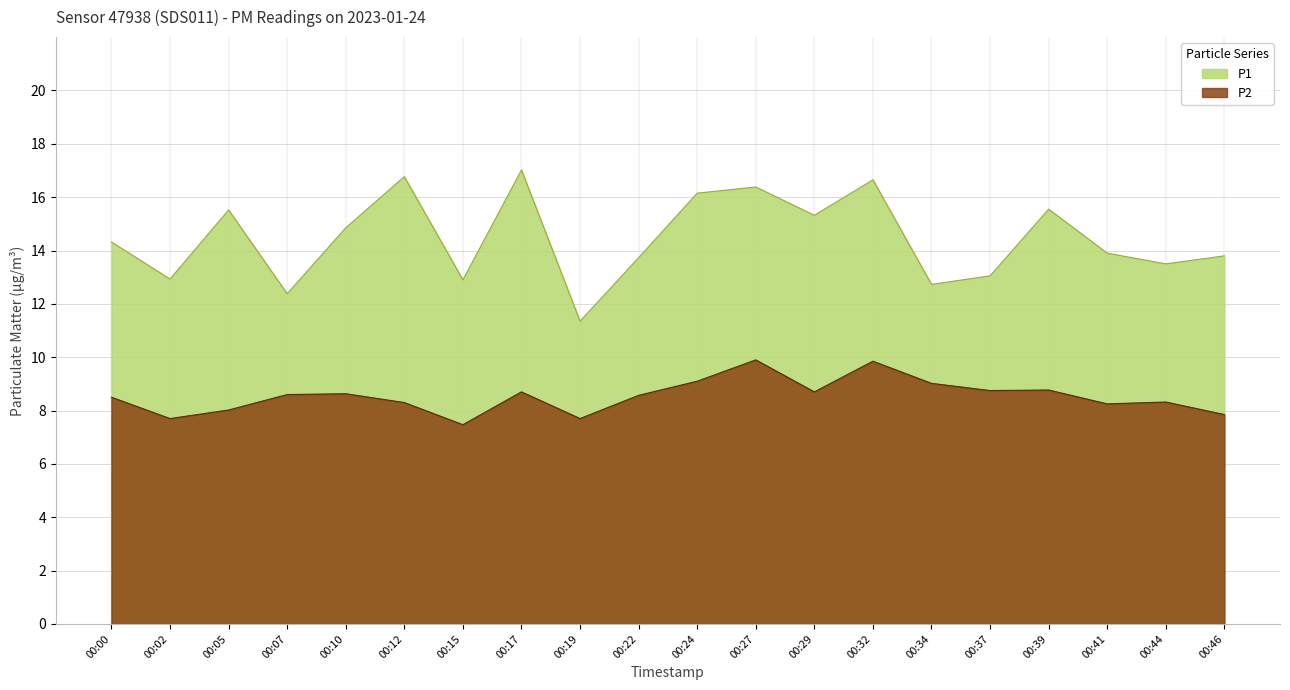

What is the value of the P1 point at the 4th from the left?

12.4